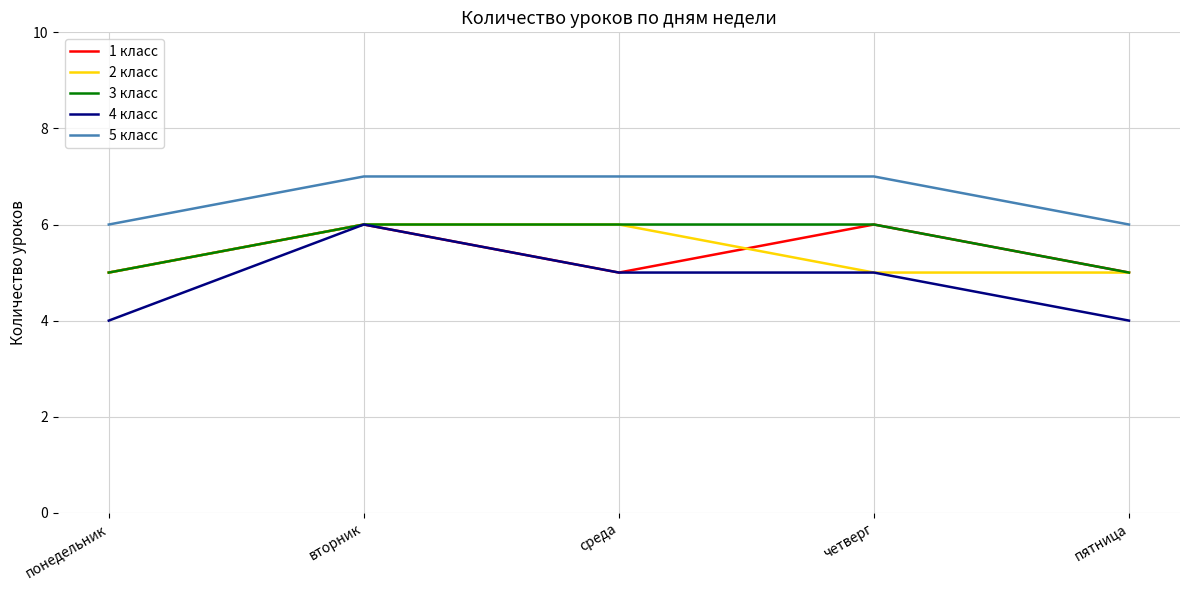

What are all the series names shown in the legend?

1 класс, 2 класс, 3 класс, 4 класс, 5 класс